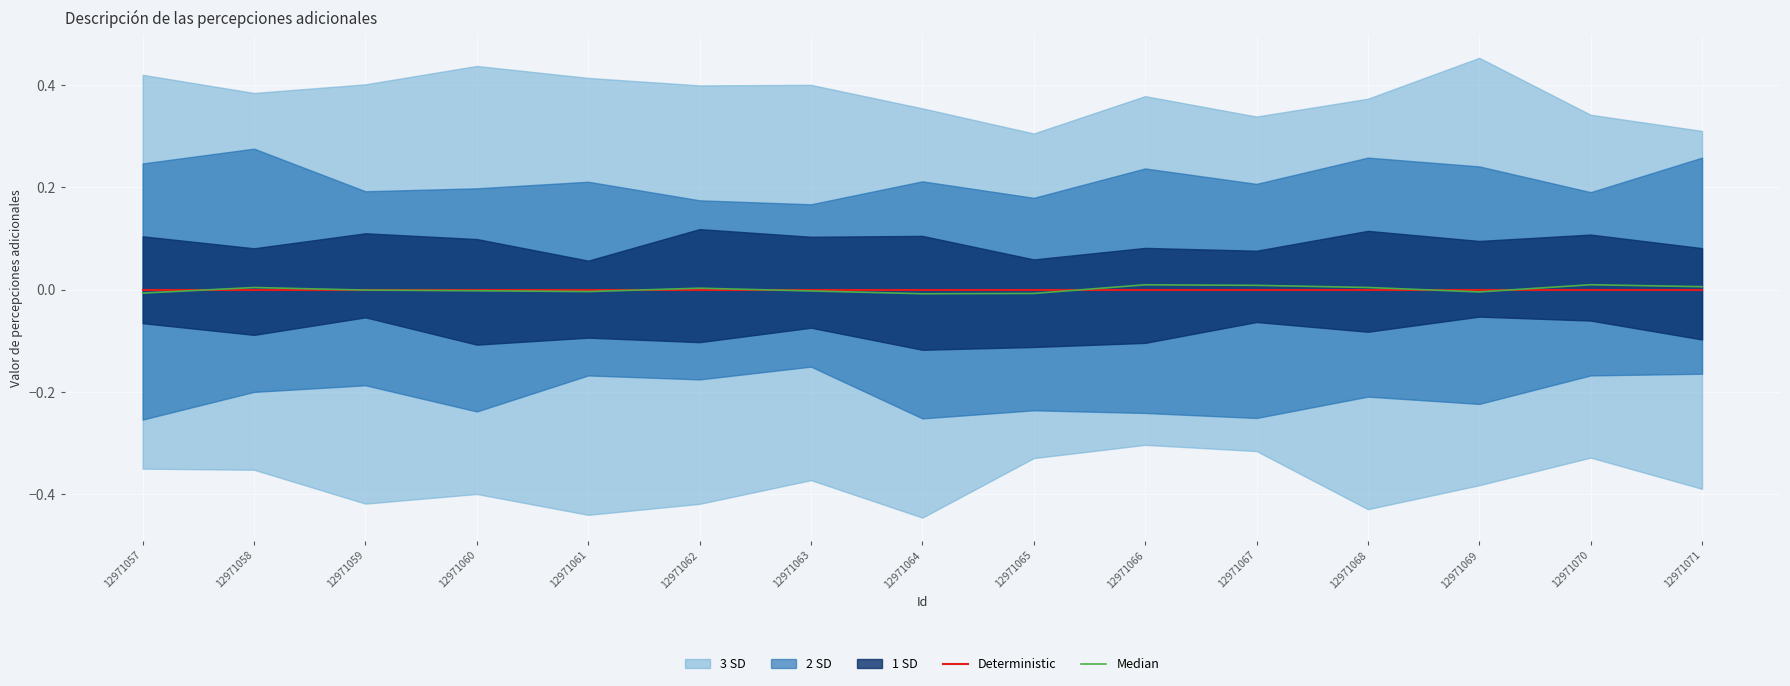

Is the value of Median at 12971066 greater than the value of Deterministic at 12971057?

Yes